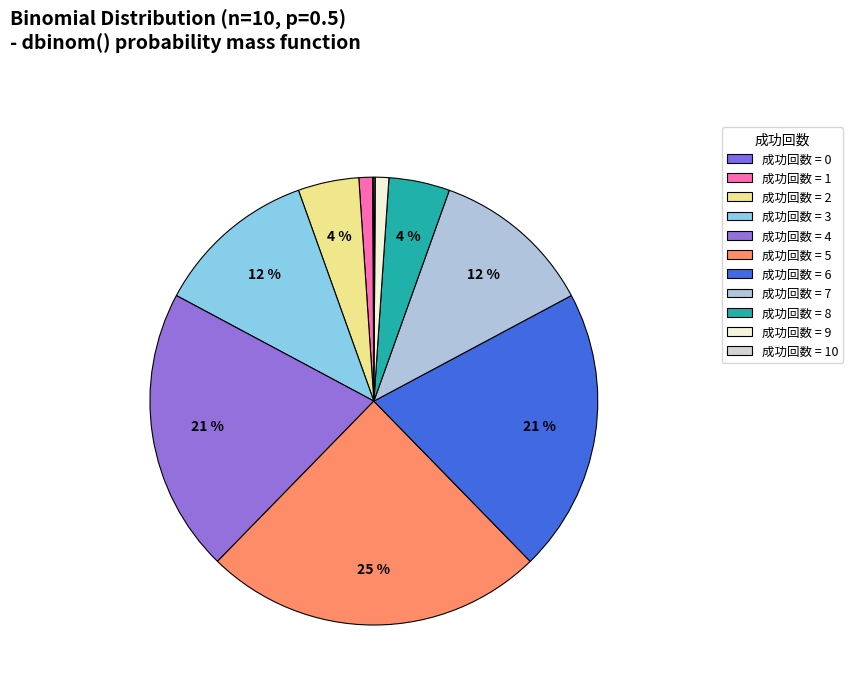

To the nearest percent, what is the average slice percentage?

9%